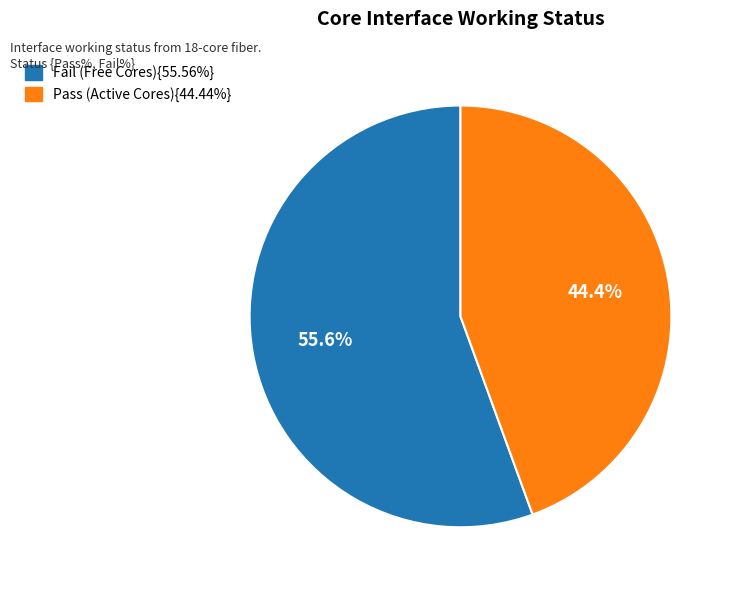

Is there any slice that represents more than half of the pie?

Yes